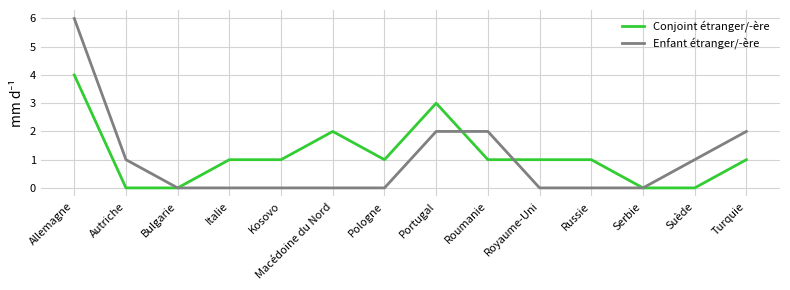

Is it true that Enfant étranger/-ère equals 2 at Roumanie?

True